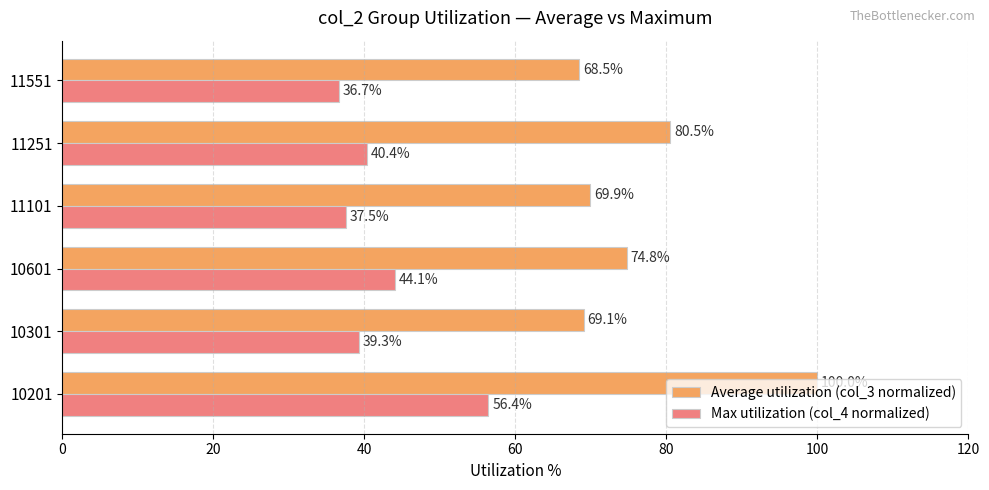

Which series has the widest spread of values?

Average utilization (col_3 normalized)